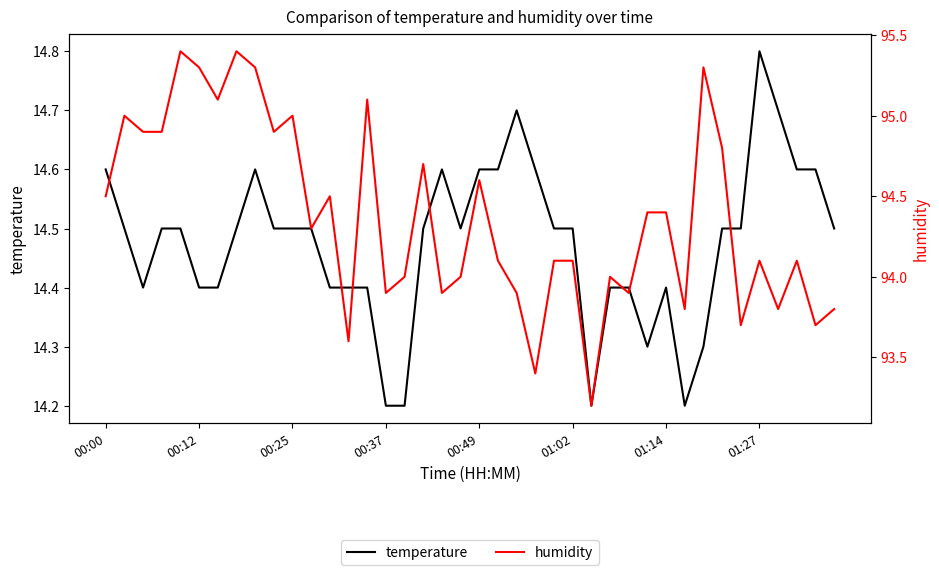

Rank the series by their average value, from lowest to highest.

temperature, humidity